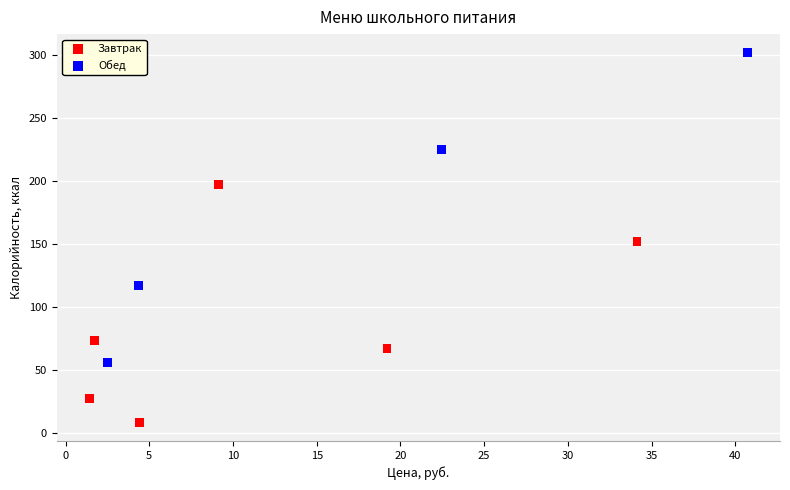

Which series contains the highest Y value?

Обед